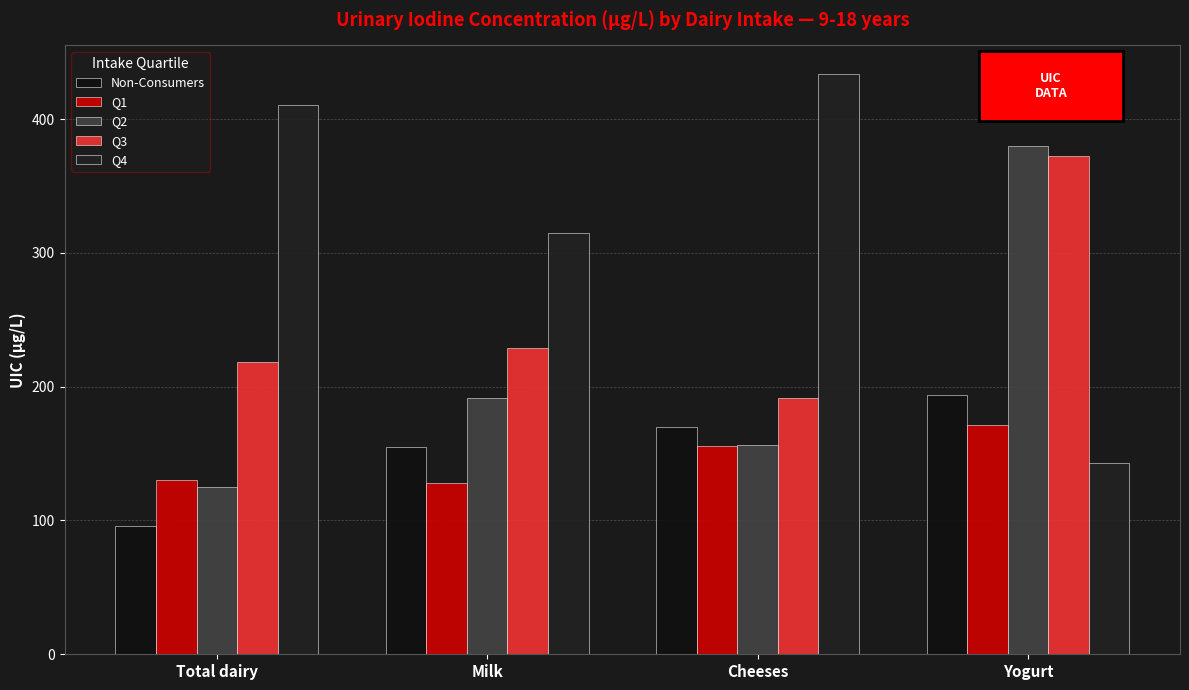

What is the label of the 4th bar from the right?

Total dairy